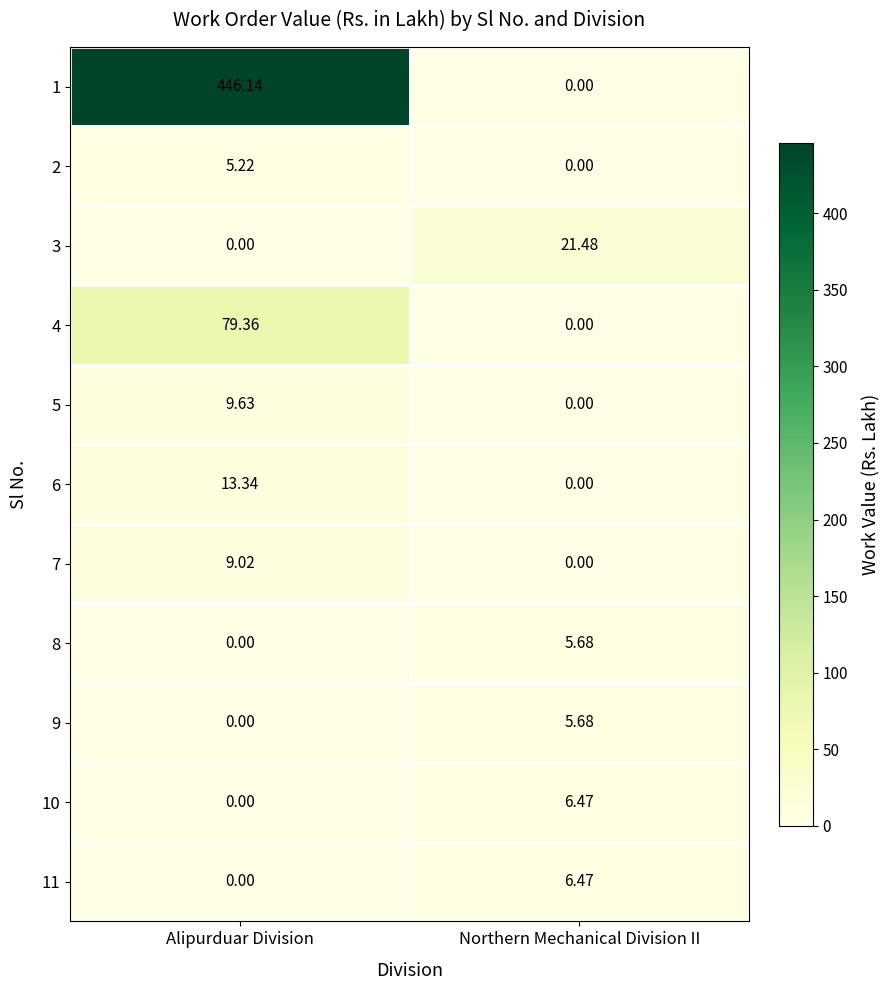

Where is 5 nearest to the value 4?

Northern Mechanical Division II